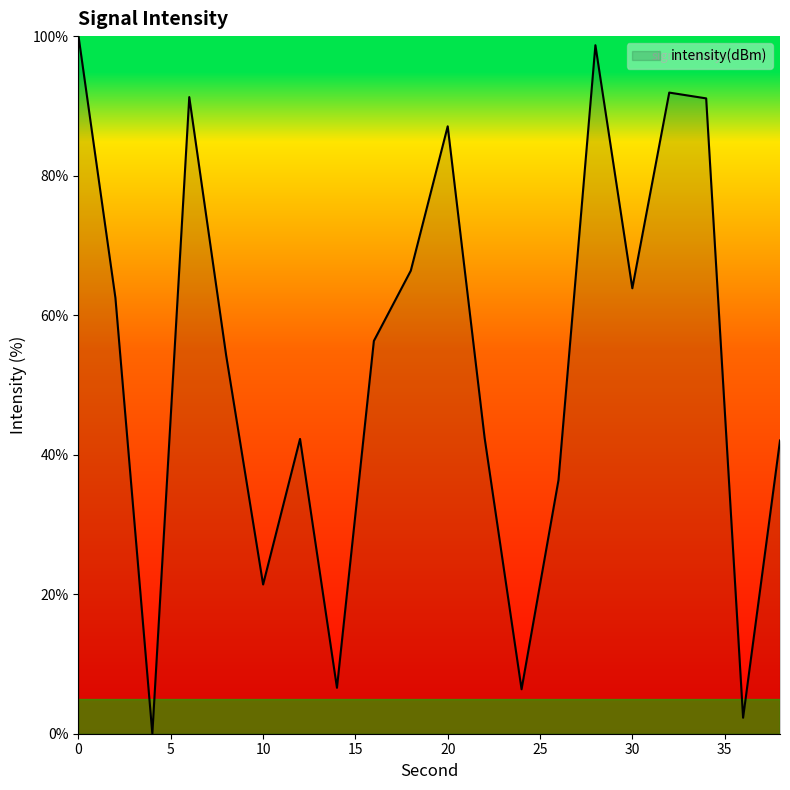

Does the chart have visible grid lines?

No